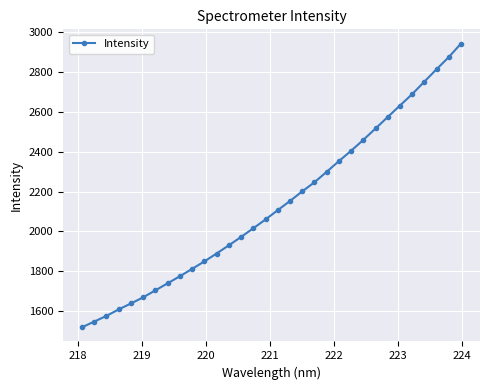

What is the value of the 27th point from the left?

2632.6